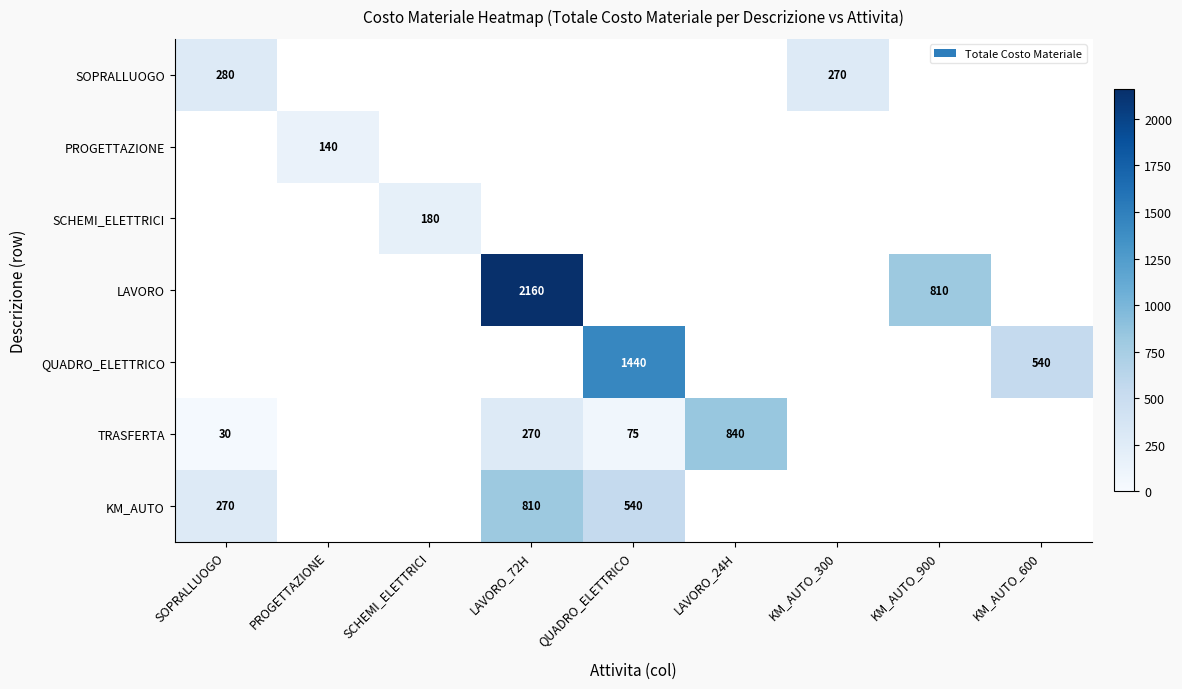

Is it true that LAVORO equals 2160 at LAVORO_72H?

True